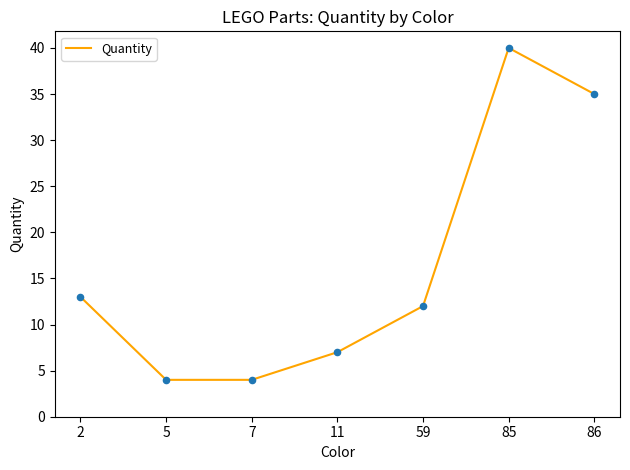

What is the ratio of the value at 11 to the value at 59?

0.6